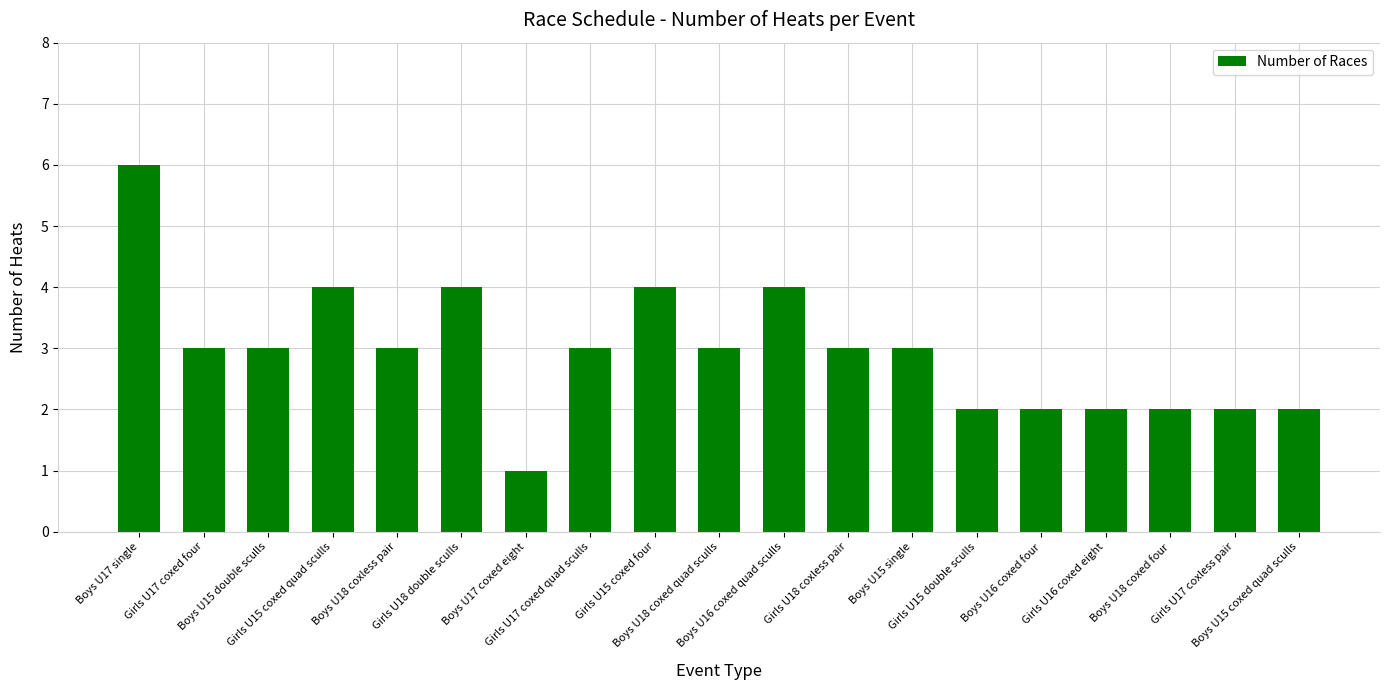

Reading right to left, list all the values displayed in this chart.

Boys U15 coxed quad sculls=2	Girls U17 coxless pair=2	Boys U18 coxed four=2	Girls U16 coxed eight=2	Boys U16 coxed four=2	Girls U15 double sculls=2	Boys U15 single=3	Girls U18 coxless pair=3	Boys U16 coxed quad sculls=4	Boys U18 coxed quad sculls=3	Girls U15 coxed four=4	Girls U17 coxed quad sculls=3	Boys U17 coxed eight=1	Girls U18 double sculls=4	Boys U18 coxless pair=3	Girls U15 coxed quad sculls=4	Boys U15 double sculls=3	Girls U17 coxed four=3	Boys U17 single=6